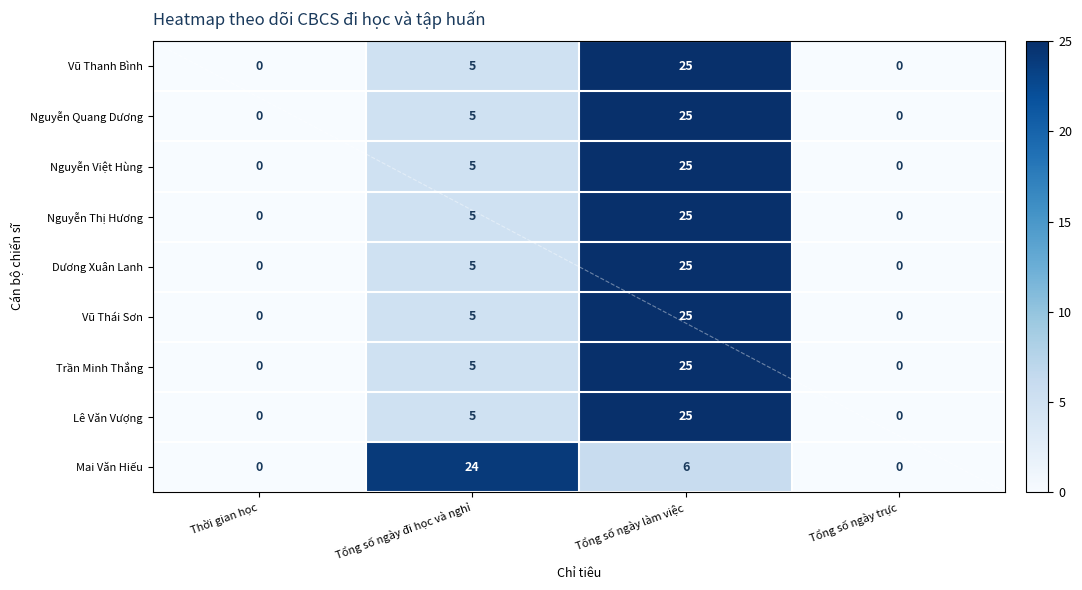

The value of Nguyễn Quang Dương at Tổng số ngày làm việc is 12. True or false?

False